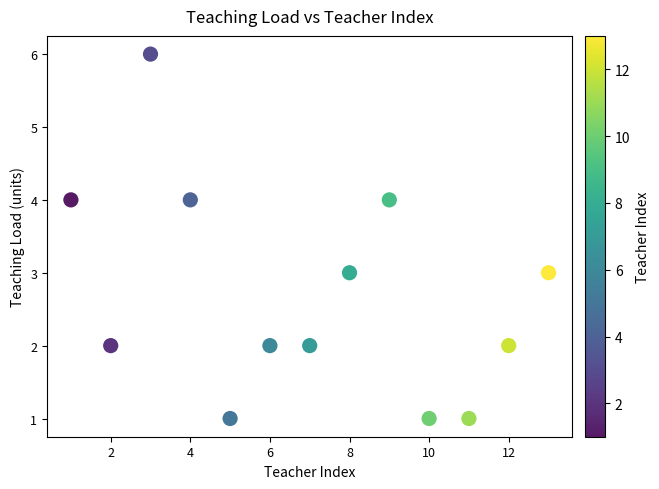

What is the range of X values (max minus min)?

12